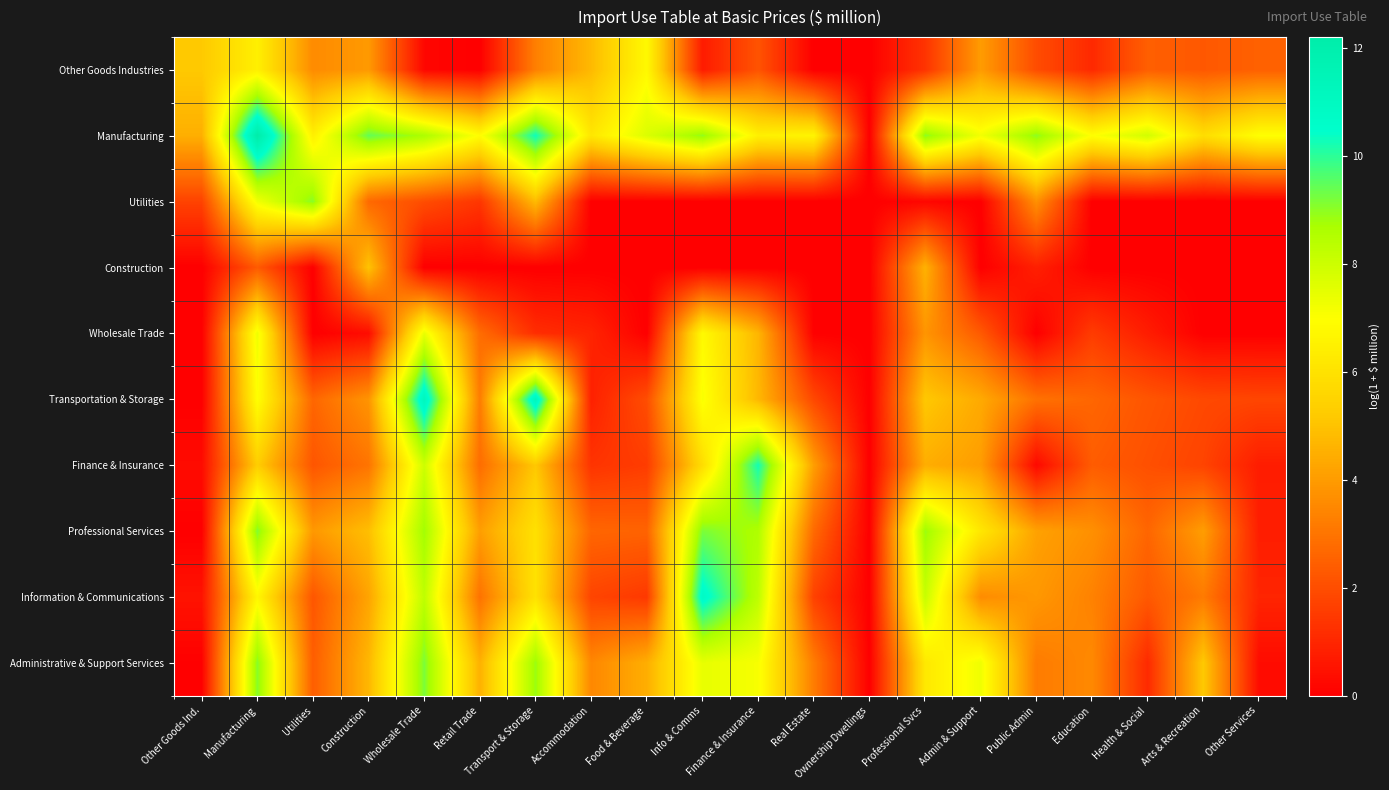

Reading left to right, transcribe all the data shown in this chart.

Other Goods Industries: Other Goods Ind.=5.2	Manufacturing=6.5	Utilities=3.6	Construction=3.9	Wholesale Trade=0.2	Retail Trade=0.0	Transport & Storage=3.3	Accommodation=4.8	Food & Beverage=6.8	Info & Comms=0.7	Finance & Insurance=2.2	Real Estate=0.0	Ownership Dwellings=0.0	Professional Svcs=1.3	Admin & Support=4.0	Public Admin=2.0	Education=1.1	Health & Social=2.5	Arts & Recreation=2.3	Other Services=2.5
Manufacturing: Other Goods Ind.=4.5	Manufacturing=12.2	Utilities=6.5	Construction=9.4	Wholesale Trade=8.6	Retail Trade=6.9	Transport & Storage=10.3	Accommodation=6.1	Food & Beverage=7.7	Info & Comms=9.0	Finance & Insurance=6.5	Real Estate=6.6	Ownership Dwellings=0.0	Professional Svcs=9.0	Admin & Support=7.2	Public Admin=9.0	Education=7.0	Health & Social=7.9	Arts & Recreation=5.8	Other Services=7.0
Utilities: Other Goods Ind.=1.7	Manufacturing=7.2	Utilities=9.0	Construction=2.7	Wholesale Trade=2.0	Retail Trade=1.4	Transport & Storage=4.8	Accommodation=0.0	Food & Beverage=0.0	Info & Comms=0.0	Finance & Insurance=0.0	Real Estate=0.0	Ownership Dwellings=0.0	Professional Svcs=0.2	Admin & Support=0.0	Public Admin=3.7	Education=0.0	Health & Social=0.0	Arts & Recreation=0.0	Other Services=0.0
Construction: Other Goods Ind.=0.0	Manufacturing=2.3	Utilities=0.0	Construction=5.0	Wholesale Trade=0.0	Retail Trade=0.0	Transport & Storage=0.0	Accommodation=0.0	Food & Beverage=0.0	Info & Comms=0.0	Finance & Insurance=0.0	Real Estate=0.0	Ownership Dwellings=0.0	Professional Svcs=4.6	Admin & Support=0.0	Public Admin=0.8	Education=0.0	Health & Social=0.0	Arts & Recreation=0.0	Other Services=0.0
Wholesale Trade: Other Goods Ind.=0.0	Manufacturing=7.3	Utilities=0.0	Construction=0.3	Wholesale Trade=7.4	Retail Trade=2.8	Transport & Storage=1.2	Accommodation=0.9	Food & Beverage=0.0	Info & Comms=6.8	Finance & Insurance=4.7	Real Estate=0.0	Ownership Dwellings=0.0	Professional Svcs=3.8	Admin & Support=2.3	Public Admin=0.0	Education=1.6	Health & Social=0.8	Arts & Recreation=0.0	Other Services=0.0
Transportation & Storage: Other Goods Ind.=0.0	Manufacturing=7.0	Utilities=2.6	Construction=3.8	Wholesale Trade=11.2	Retail Trade=3.2	Transport & Storage=11.3	Accommodation=0.9	Food & Beverage=2.0	Info & Comms=7.1	Finance & Insurance=4.7	Real Estate=1.9	Ownership Dwellings=0.0	Professional Svcs=5.1	Admin & Support=4.4	Public Admin=2.9	Education=2.6	Health & Social=2.2	Arts & Recreation=1.9	Other Services=1.8
Finance & Insurance: Other Goods Ind.=0.3	Manufacturing=5.3	Utilities=2.2	Construction=3.0	Wholesale Trade=8.0	Retail Trade=2.8	Transport & Storage=5.1	Accommodation=1.3	Food & Beverage=1.6	Info & Comms=5.8	Finance & Insurance=10.2	Real Estate=4.1	Ownership Dwellings=0.0	Professional Svcs=4.5	Admin & Support=4.0	Public Admin=0.2	Education=2.4	Health & Social=2.1	Arts & Recreation=1.7	Other Services=0.8
Professional Services: Other Goods Ind.=0.0	Manufacturing=9.1	Utilities=3.9	Construction=4.9	Wholesale Trade=8.8	Retail Trade=4.1	Transport & Storage=5.9	Accommodation=2.6	Food & Beverage=2.6	Info & Comms=9.2	Finance & Insurance=8.6	Real Estate=2.7	Ownership Dwellings=0.0	Professional Svcs=8.9	Admin & Support=6.2	Public Admin=4.2	Education=3.7	Health & Social=2.6	Arts & Recreation=4.1	Other Services=0.8
Information & Communications: Other Goods Ind.=0.5	Manufacturing=6.7	Utilities=2.2	Construction=4.2	Wholesale Trade=8.3	Retail Trade=2.9	Transport & Storage=6.0	Accommodation=1.8	Food & Beverage=1.5	Info & Comms=10.7	Finance & Insurance=8.3	Real Estate=1.7	Ownership Dwellings=0.0	Professional Svcs=8.1	Admin & Support=3.6	Public Admin=3.9	Education=3.3	Health & Social=2.3	Arts & Recreation=3.2	Other Services=1.0
Administrative & Support Services: Other Goods Ind.=0.0	Manufacturing=9.1	Utilities=2.4	Construction=4.7	Wholesale Trade=9.2	Retail Trade=4.6	Transport & Storage=8.9	Accommodation=3.5	Food & Beverage=4.5	Info & Comms=7.4	Finance & Insurance=7.1	Real Estate=3.2	Ownership Dwellings=0.0	Professional Svcs=6.2	Admin & Support=7.3	Public Admin=3.2	Education=3.5	Health & Social=1.1	Arts & Recreation=5.2	Other Services=0.3